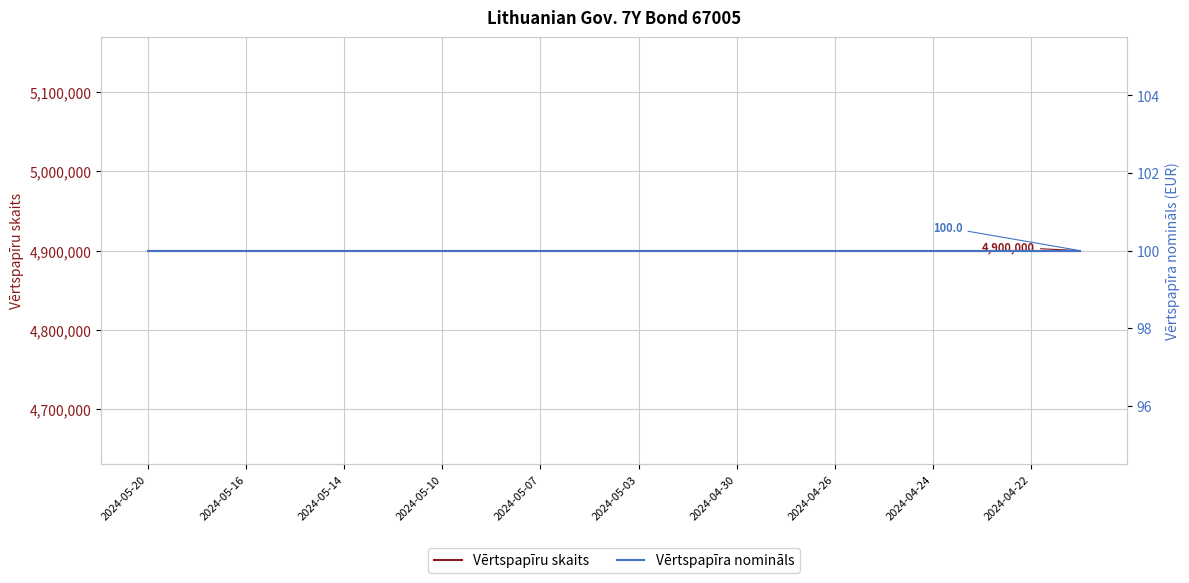

Is it true that Vērtspapīra nomināls equals 100 at 2024-04-26?

True